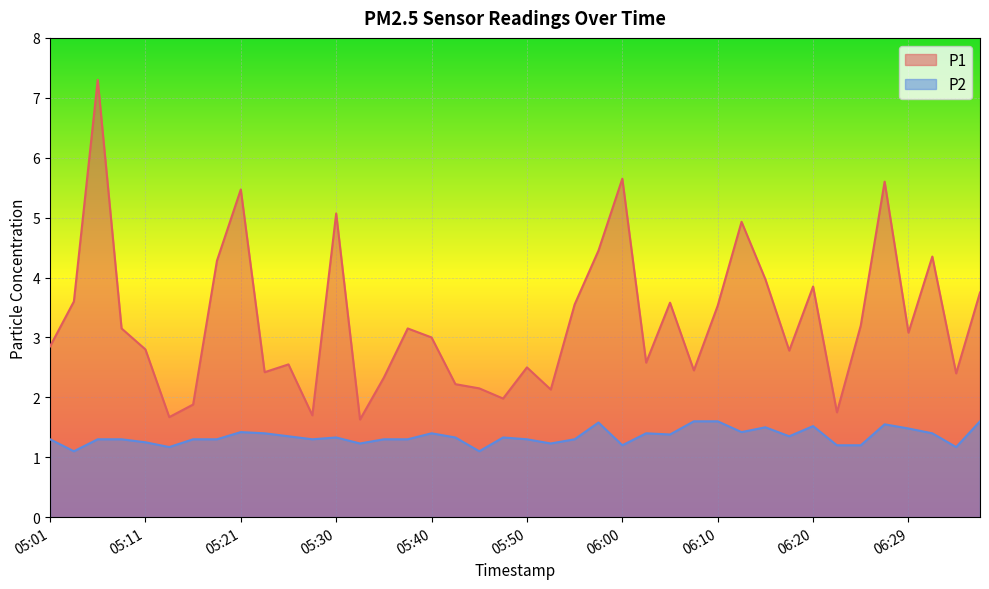

At which category does the chart reach its peak across all series?

05:06